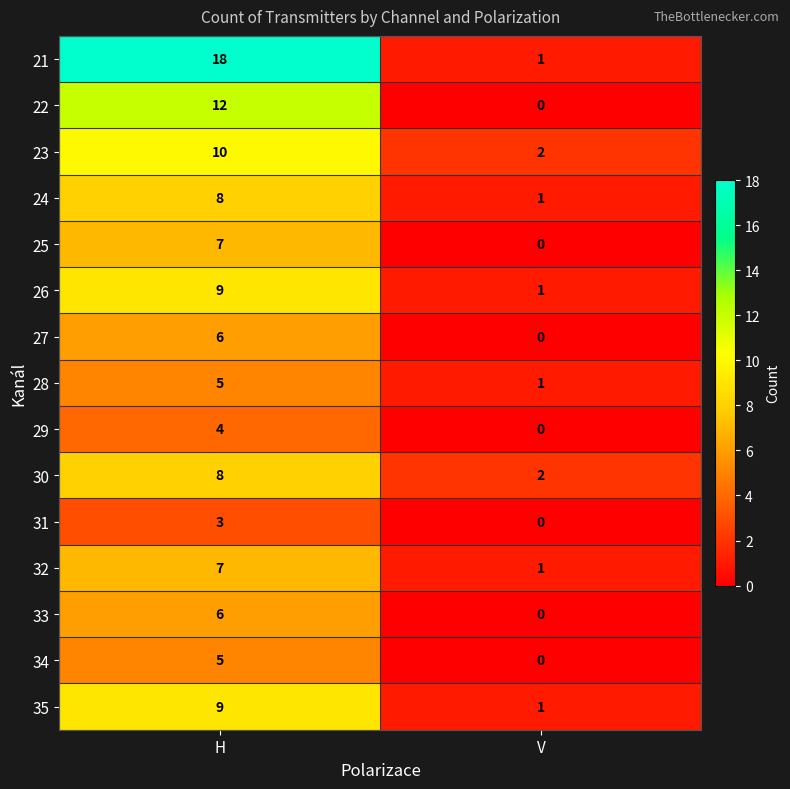

Which series has the largest range (max minus min)?

21